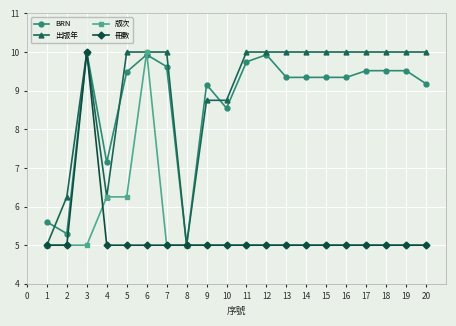

What is the minimum value for 冊數?

5.0